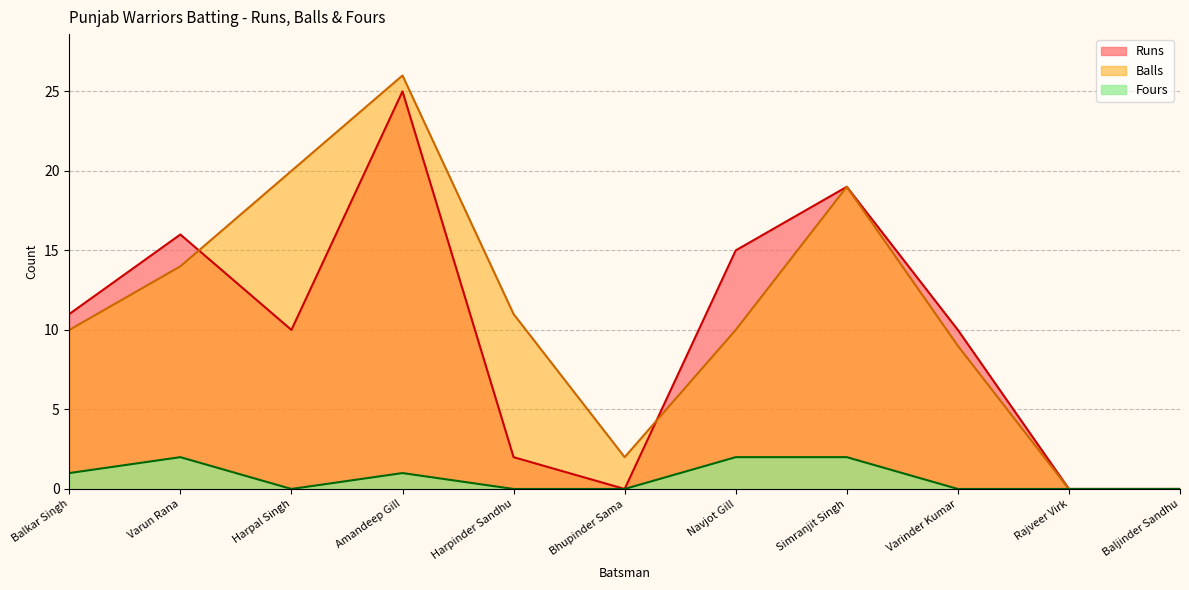

Reading left to right, list all the values displayed in this chart.

Runs: Balkar Singh=11	Varun Rana=16	Harpal Singh=10	Amandeep Gill=25	Harpinder Sandhu=2	Bhupinder Sama=0	Navjot Gill=15	Simranjit Singh=19	Varinder Kumar=10	Rajveer Virk=0	Baljinder Sandhu=0
Balls: Balkar Singh=10	Varun Rana=14	Harpal Singh=20	Amandeep Gill=26	Harpinder Sandhu=11	Bhupinder Sama=2	Navjot Gill=10	Simranjit Singh=19	Varinder Kumar=9	Rajveer Virk=0	Baljinder Sandhu=0
Fours: Balkar Singh=1	Varun Rana=2	Harpal Singh=0	Amandeep Gill=1	Harpinder Sandhu=0	Bhupinder Sama=0	Navjot Gill=2	Simranjit Singh=2	Varinder Kumar=0	Rajveer Virk=0	Baljinder Sandhu=0